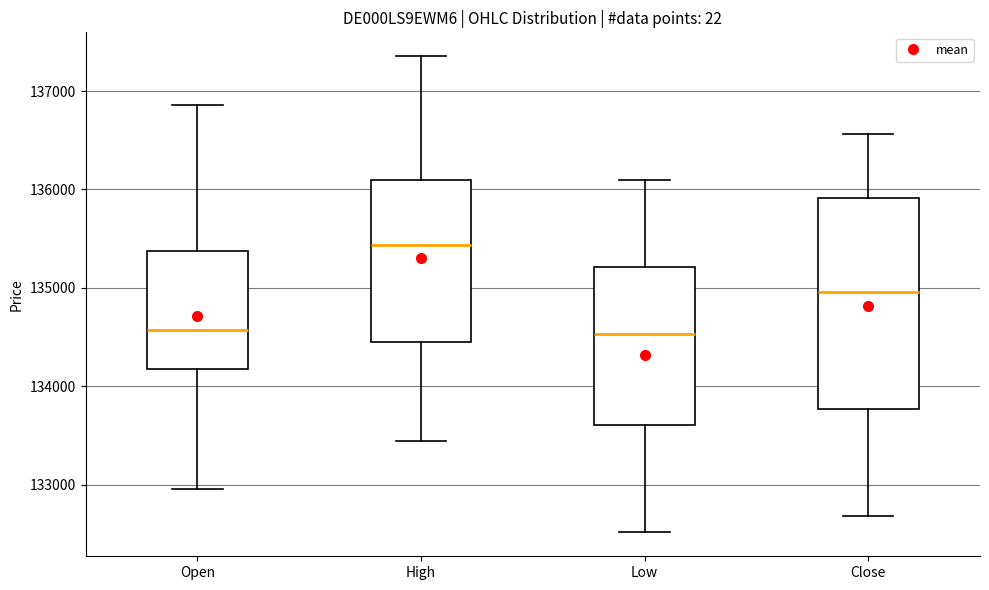

Reading left to right, transcribe this box plot: for each box, give where its median line is, the range the box spans, and where its two whiskers end, as read against the y-axis. The values are not printed on the chart, so give them approximately, as read against the axis.

Open: median 134600, box 134200 to 135400, whiskers 133000 to 136900
High: median 135400, box 134500 to 136100, whiskers 133500 to 137400
Low: median 134500, box 133600 to 135200, whiskers 132500 to 136100
Close: median 135000, box 133800 to 135900, whiskers 132700 to 136600